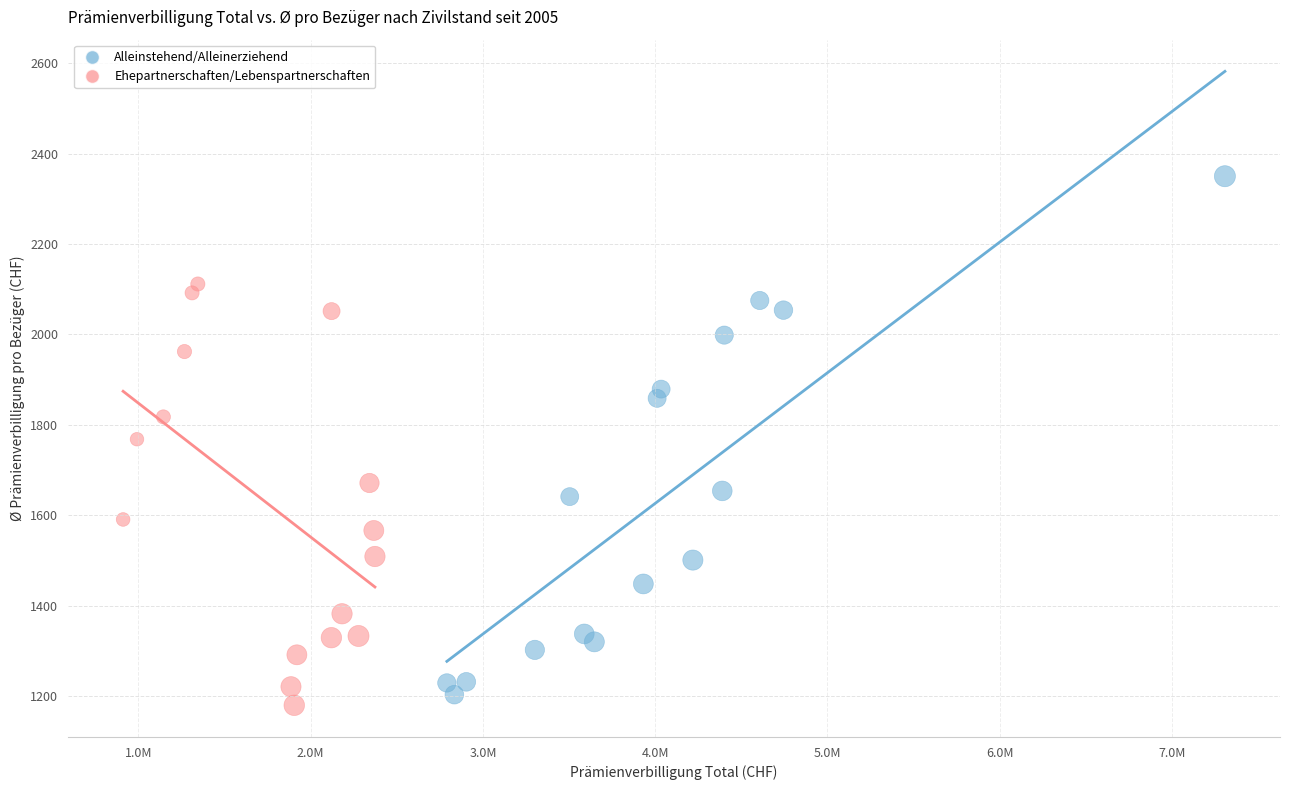

Which series has the widest spread of Y values?

Alleinstehend/Alleinerziehend